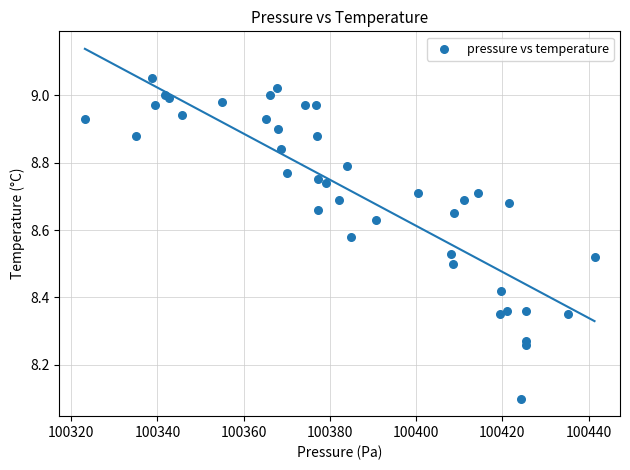

What Y value in the scatter plot is closest to 8?

8.1